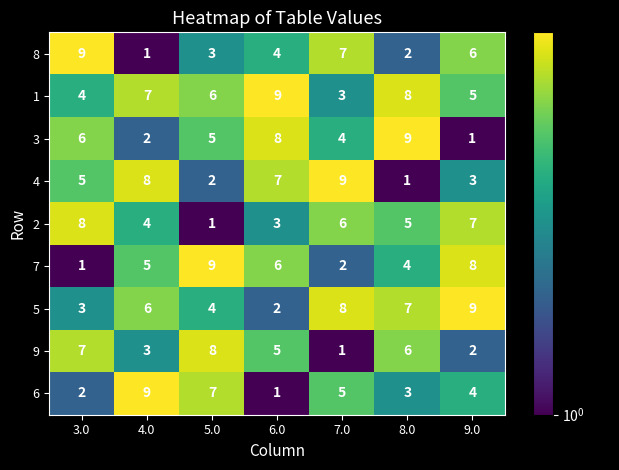

The value of 9 at 6.0 is 8. True or false?

False